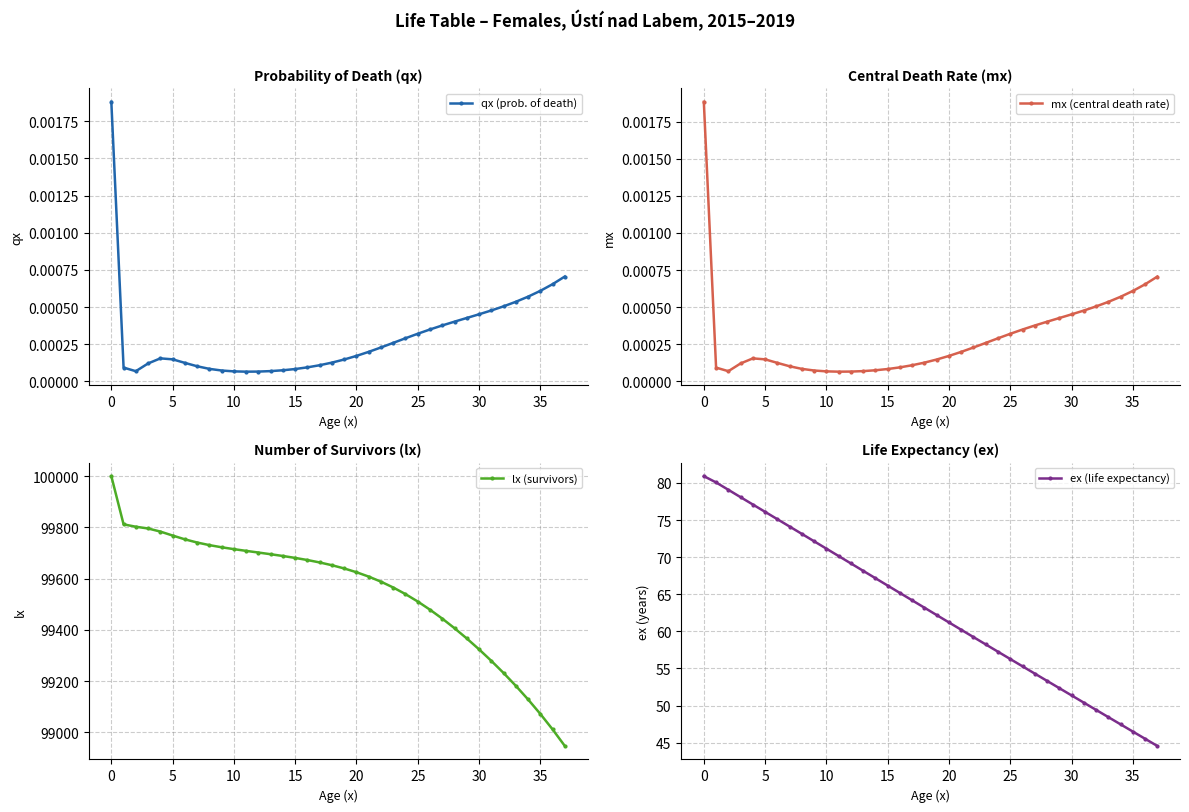

What is the label of the 13th point from the left?

12